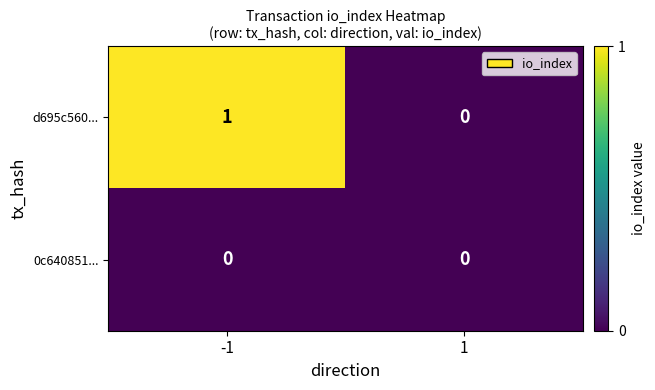

Is it true that d695c560... equals 1 at -1?

True